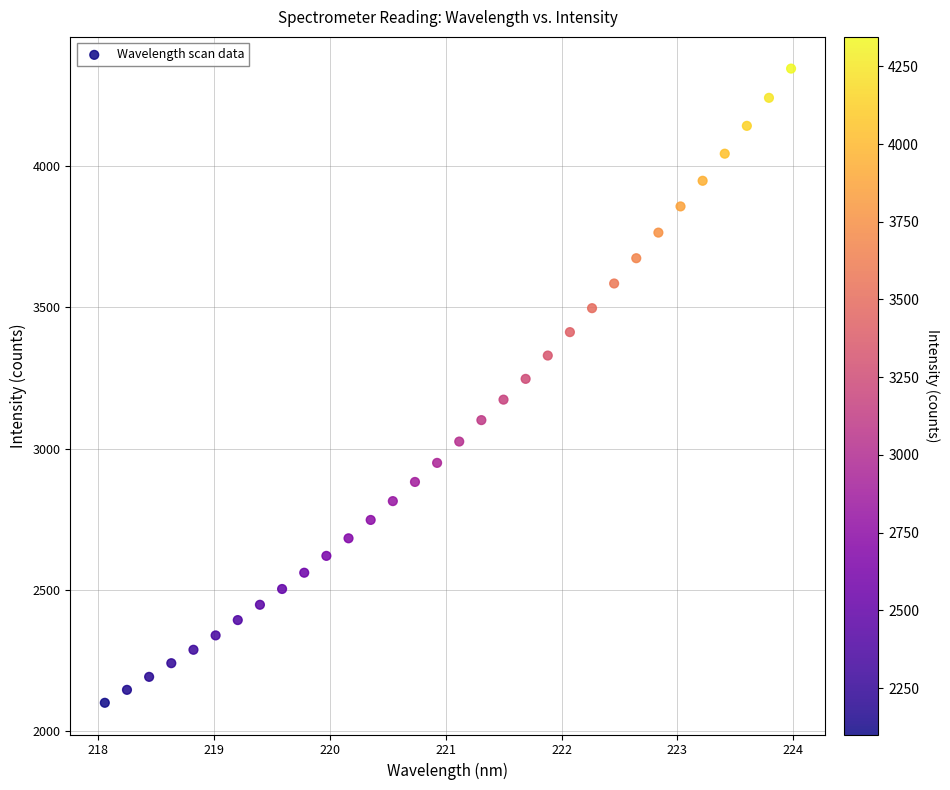

What is the range of X values (max minus min)?

5.9